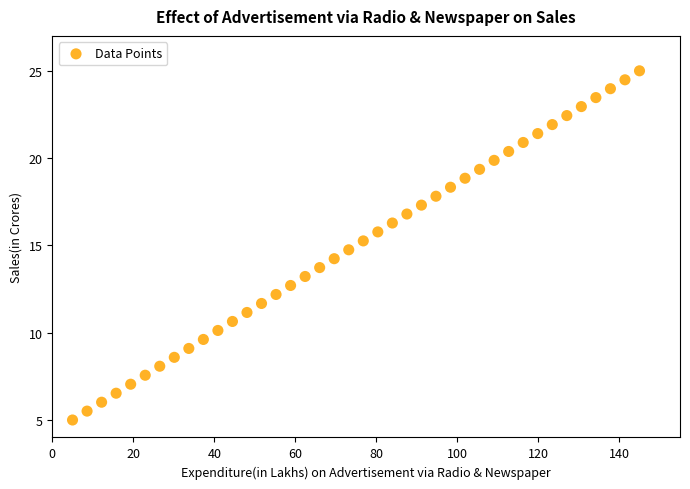

What is the range of Y values (max minus min)?

20.0